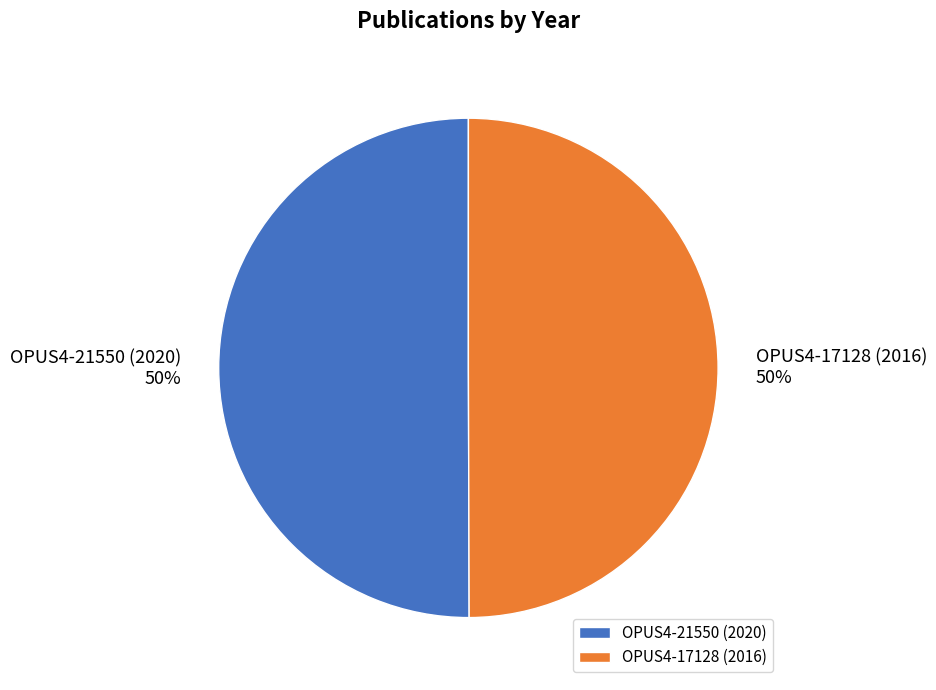

What is the ratio of the value at OPUS4-17128 (2016) to the value at OPUS4-21550 (2020)?

1.0